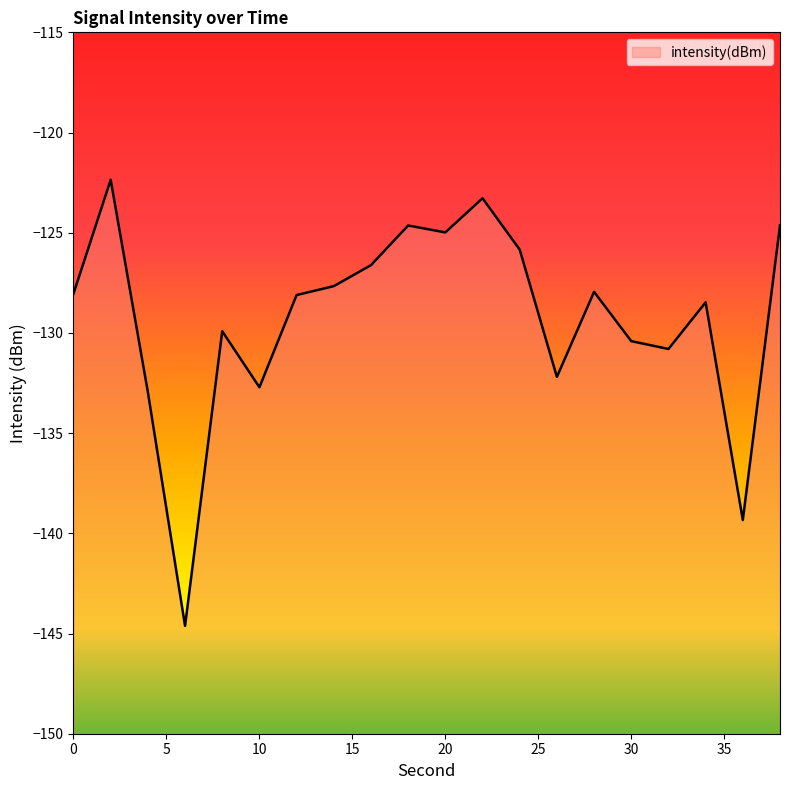

Reading right to left, extract all data points from this chart.

-124.6	-139.3	-128.5	-130.8	-130.4	-128.0	-132.2	-125.8	-123.3	-125.0	-124.6	-126.6	-127.7	-128.1	-132.7	-129.9	-144.6	-133.0	-122.4	-128.0